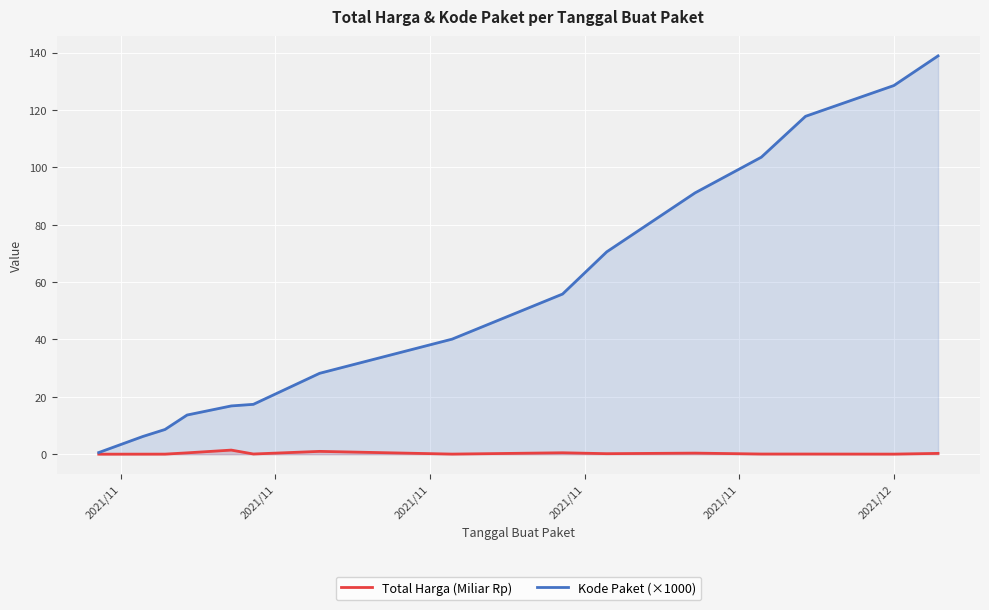

Which series has the widest spread of values?

Kode Paket (×1000)